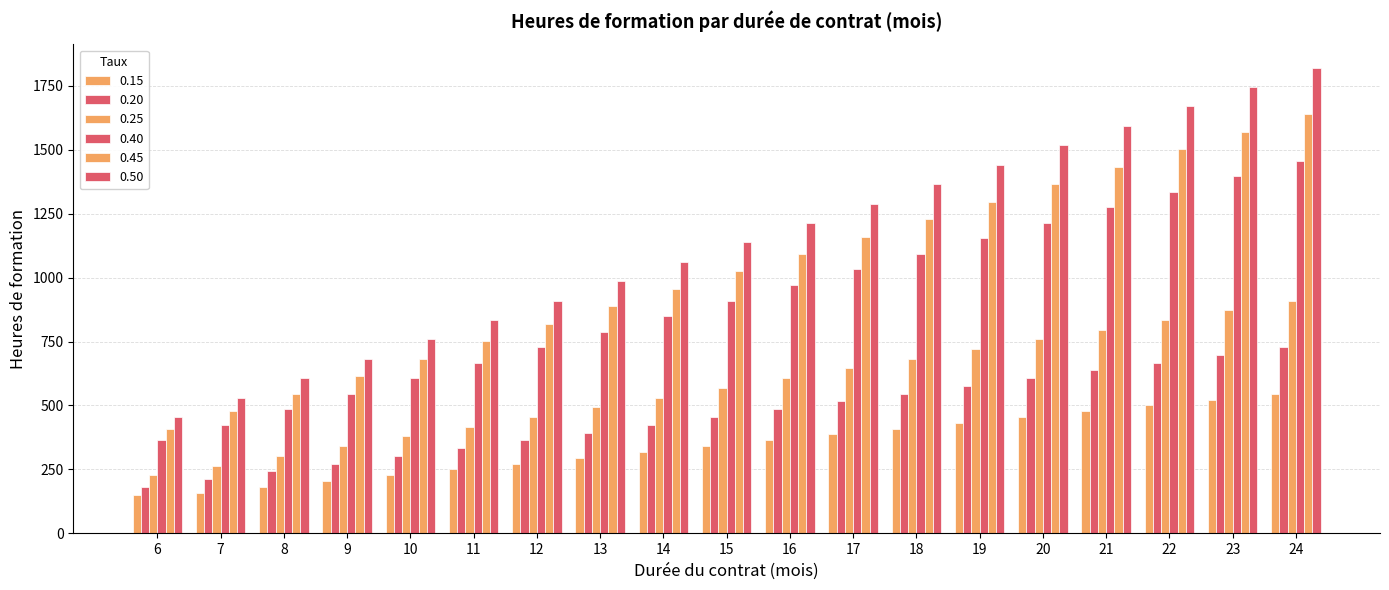

What is the sum of the 0.15 values at 11 and 14?

568.8